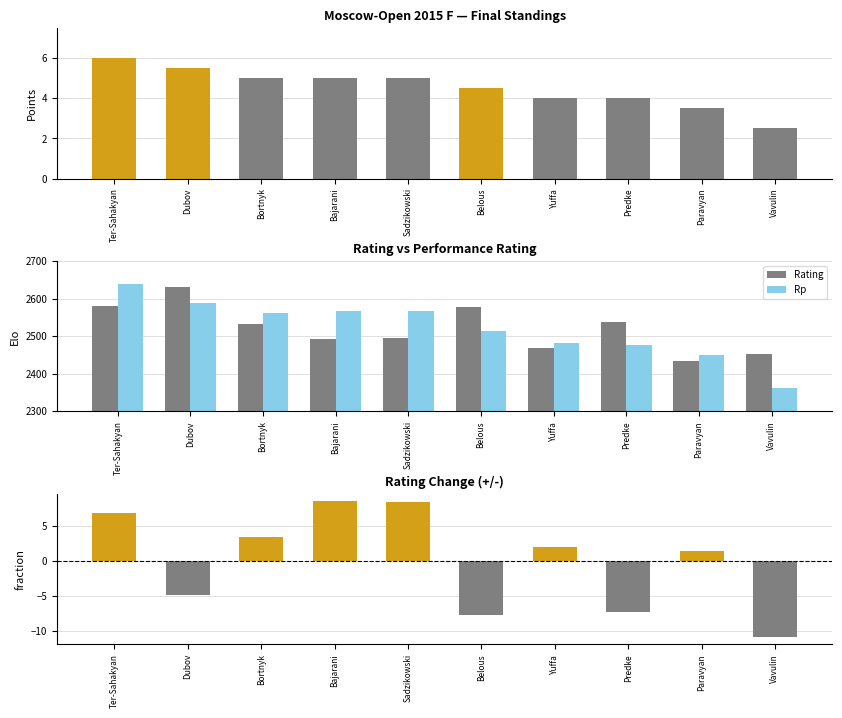

Which series has the widest spread of values?

Rp